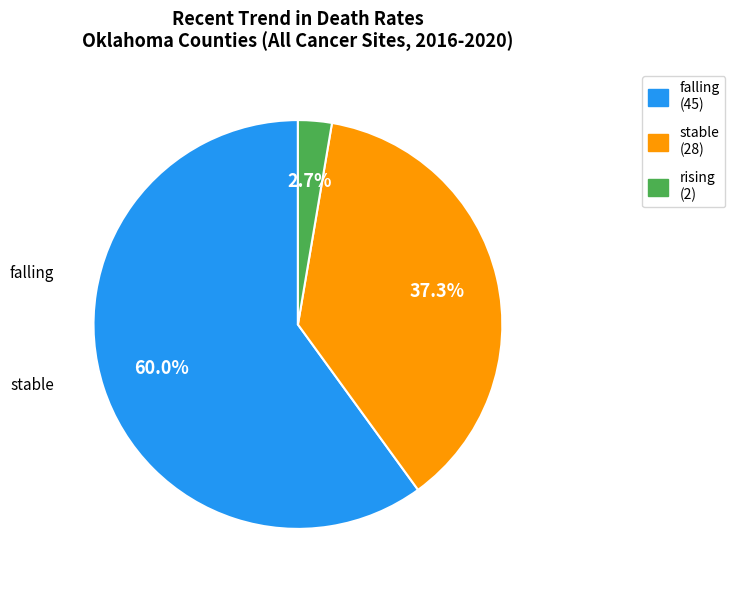

Is there any slice that represents more than half of the pie?

Yes